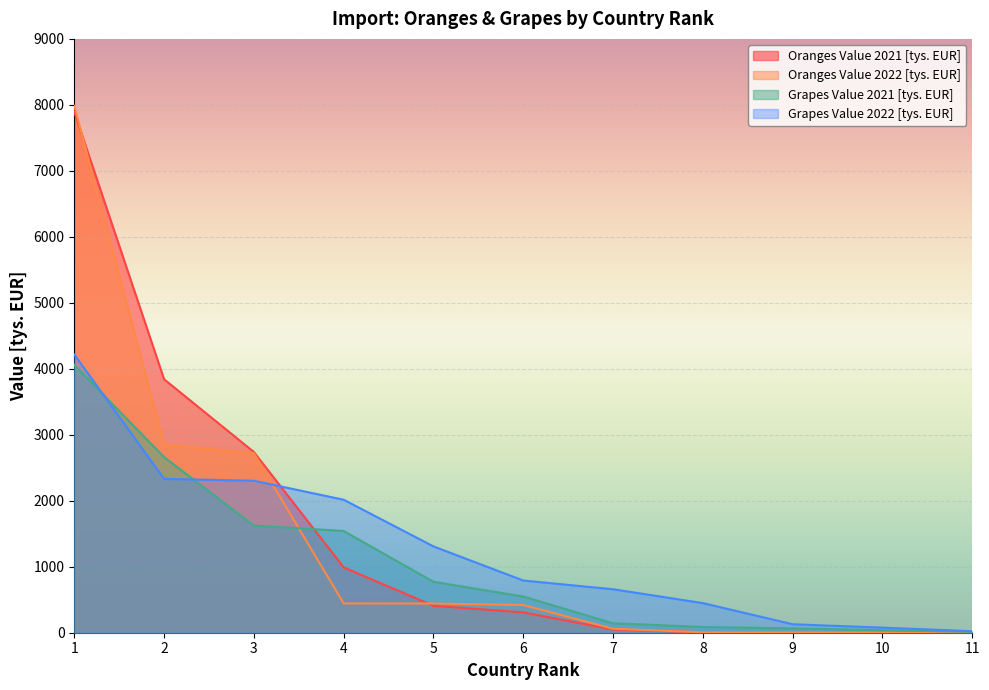

Which category has the highest value across all series?

1